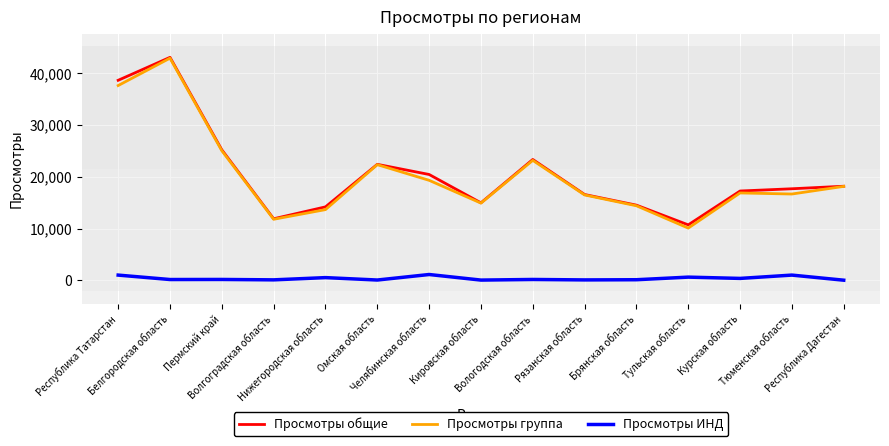

At which category is the sum across all series the highest?

Белгородская область